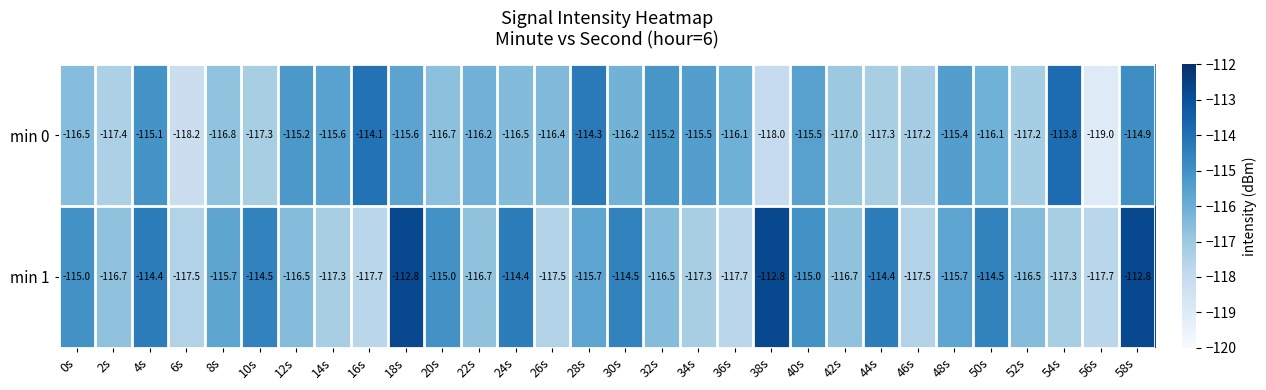

What is the maximum value shown in the chart?

-112.8